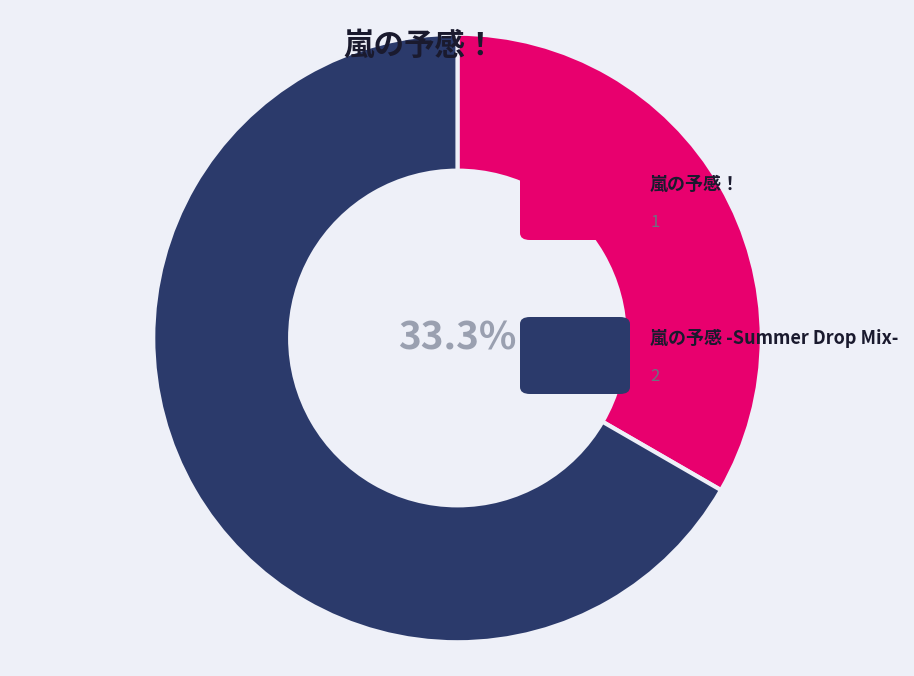

What is the largest slice in the pie chart?

嵐の予感 -Summer Drop Mix-